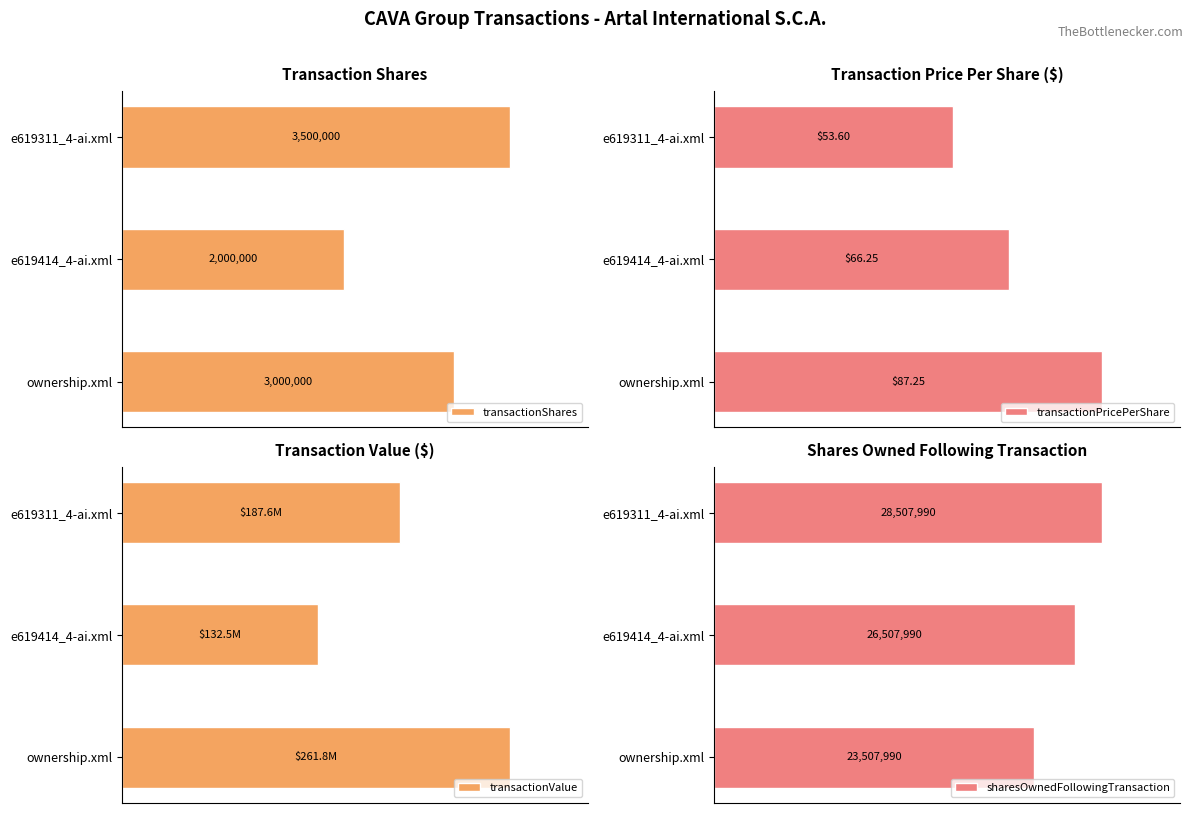

Is the value of sharesOwnedFollowingTransaction at e619414_4-ai.xml greater than the value of transactionPricePerShare at e619414_4-ai.xml?

Yes